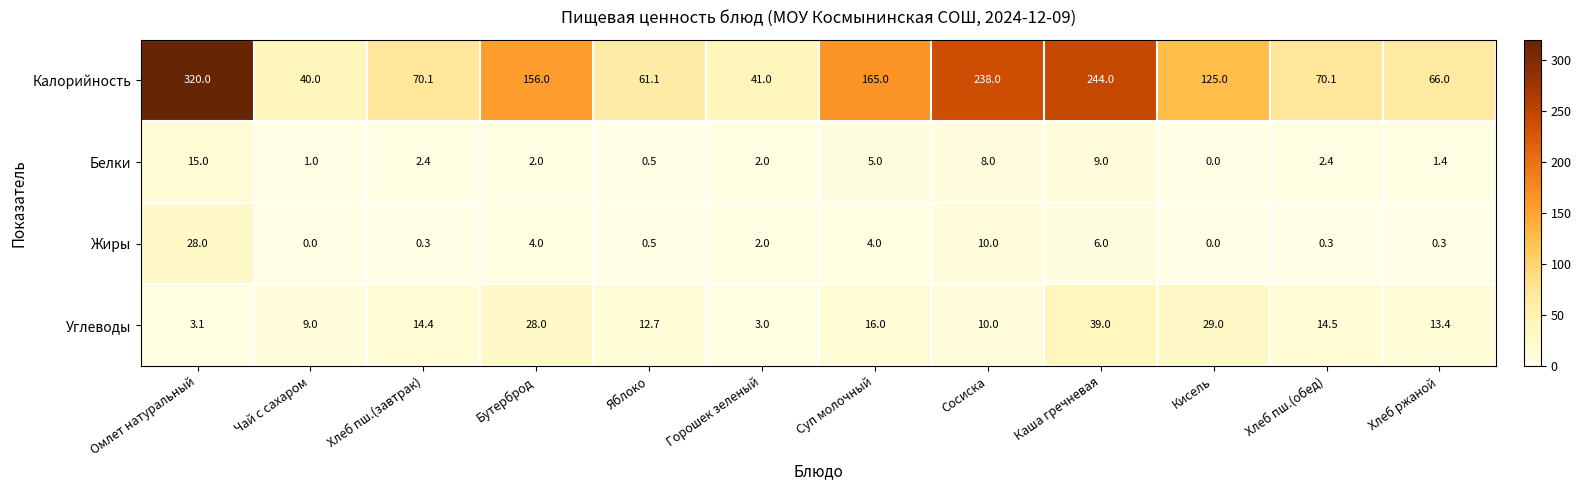

What is the minimum value for Калорийность?

40.0